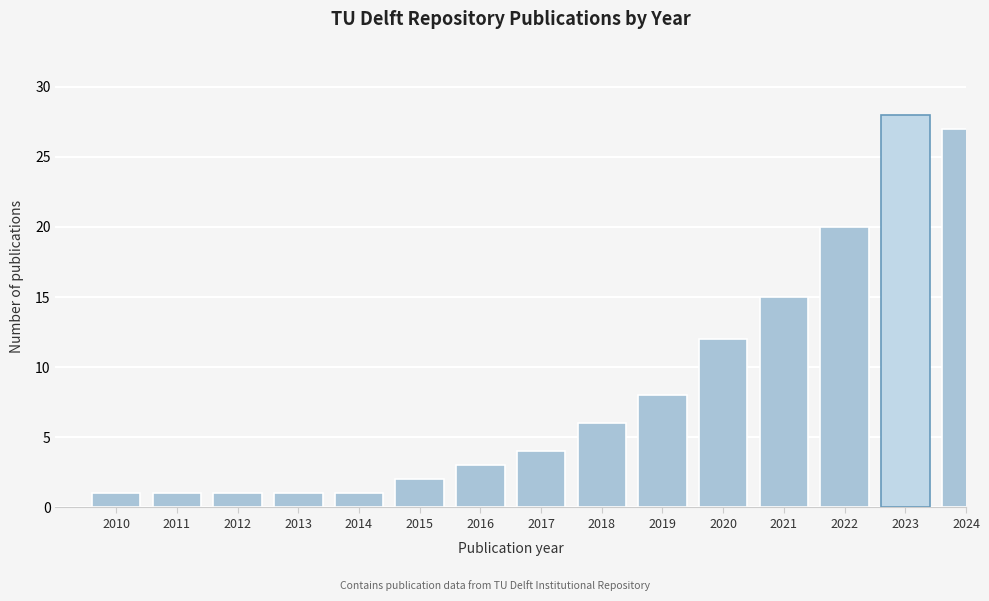

Reading left to right, extract all data points from this chart.

1	1	1	1	1	2	3	4	6	8	12	15	20	28	27